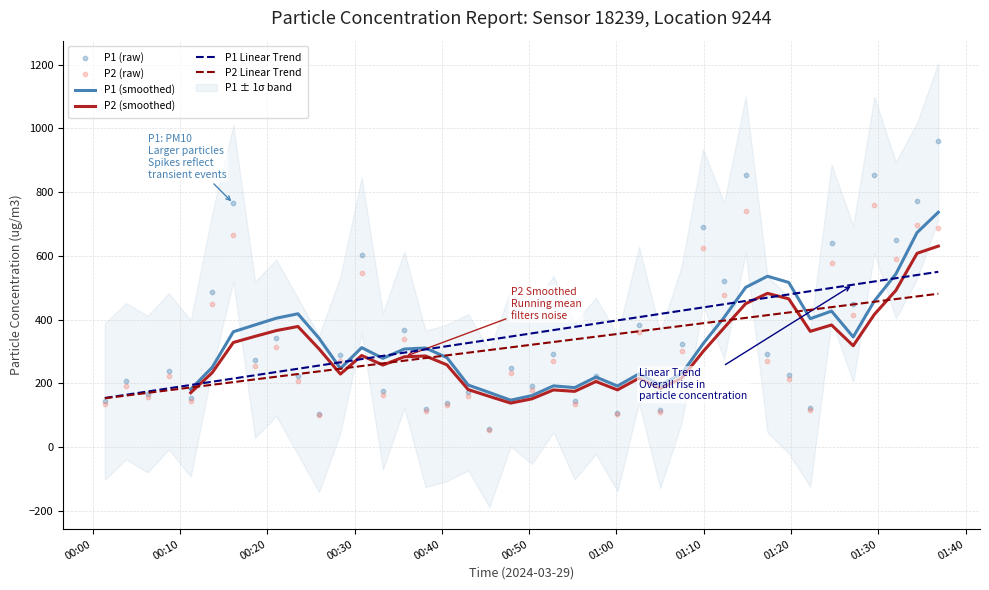

Which series reaches the maximum Y coordinate?

P1